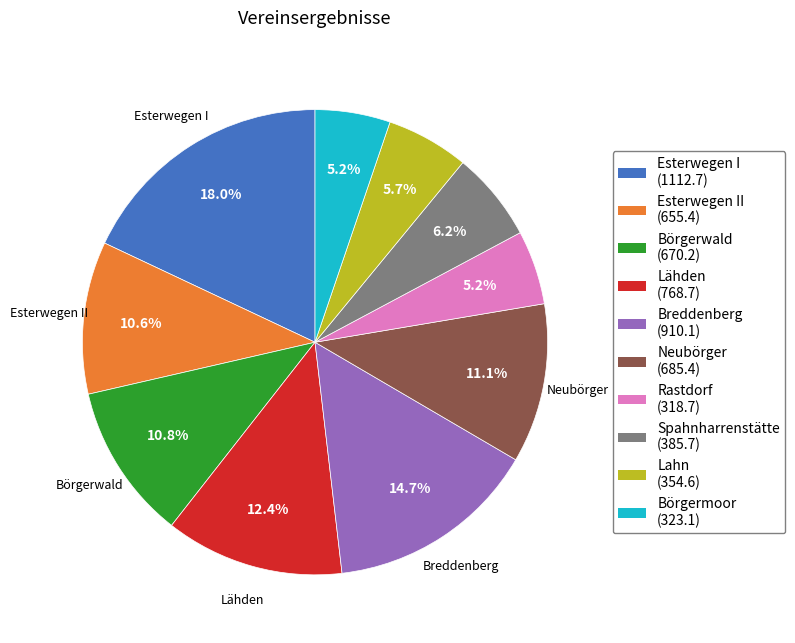

Is there any slice that represents more than half of the pie?

No